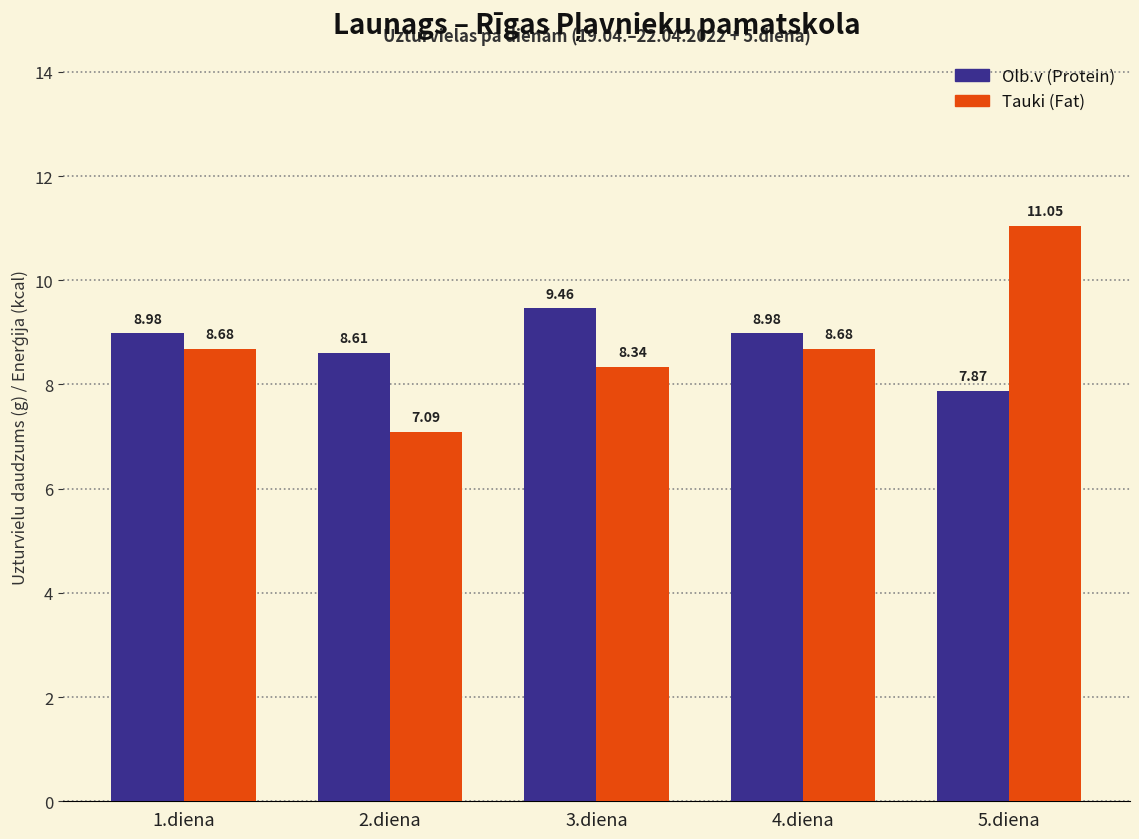

At which category does the chart reach its peak across all series?

5.diena